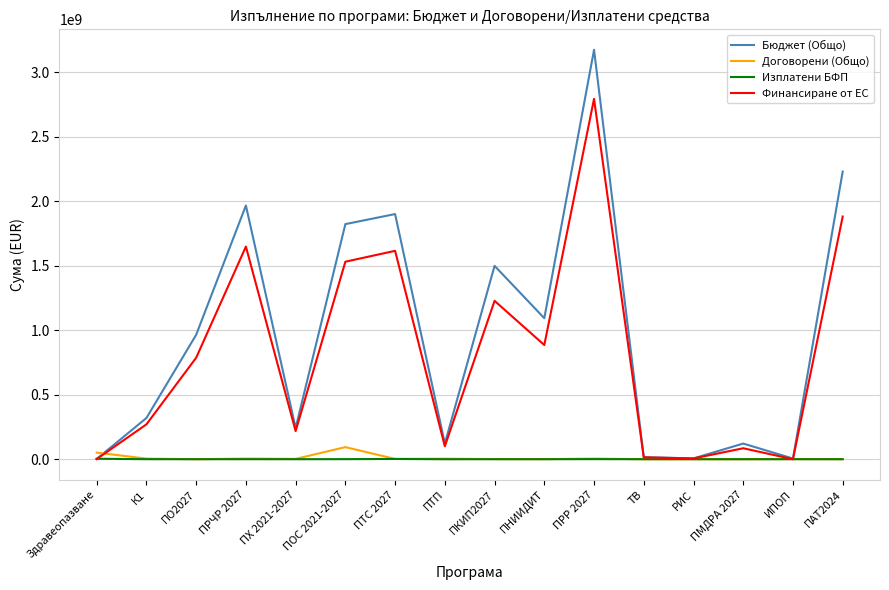

The Финансиране от ЕС series shows 1882046954.0 at ПАТ2024. True or false?

True